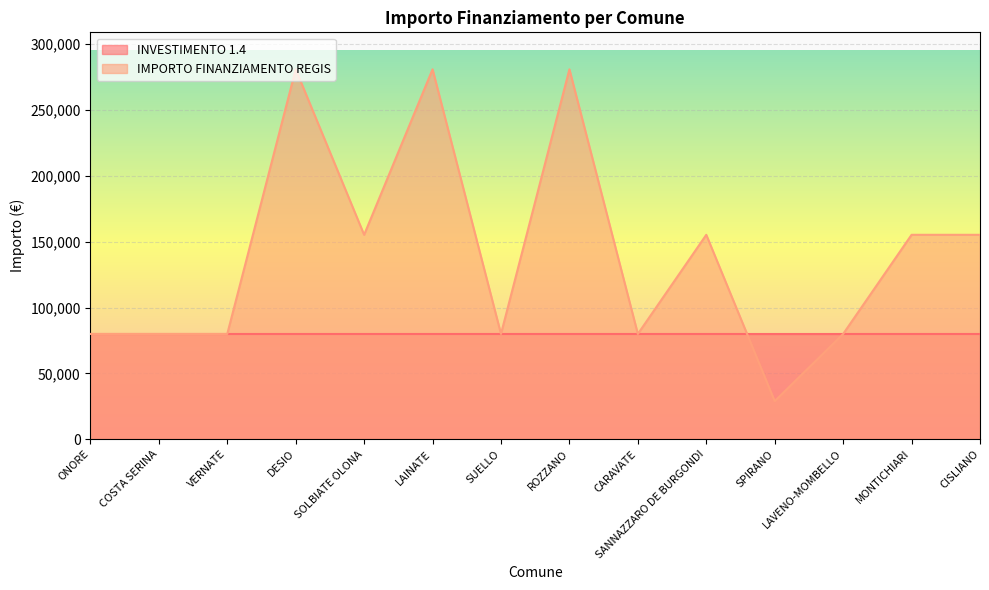

Rank the categories by value from lowest to highest.

SPIRANO, ONORE, COSTA SERINA, VERNATE, SUELLO, CARAVATE, LAVENO-MOMBELLO, SOLBIATE OLONA, SANNAZZARO DE BURGONDI, MONTICHIARI, CISLIANO, DESIO, LAINATE, ROZZANO